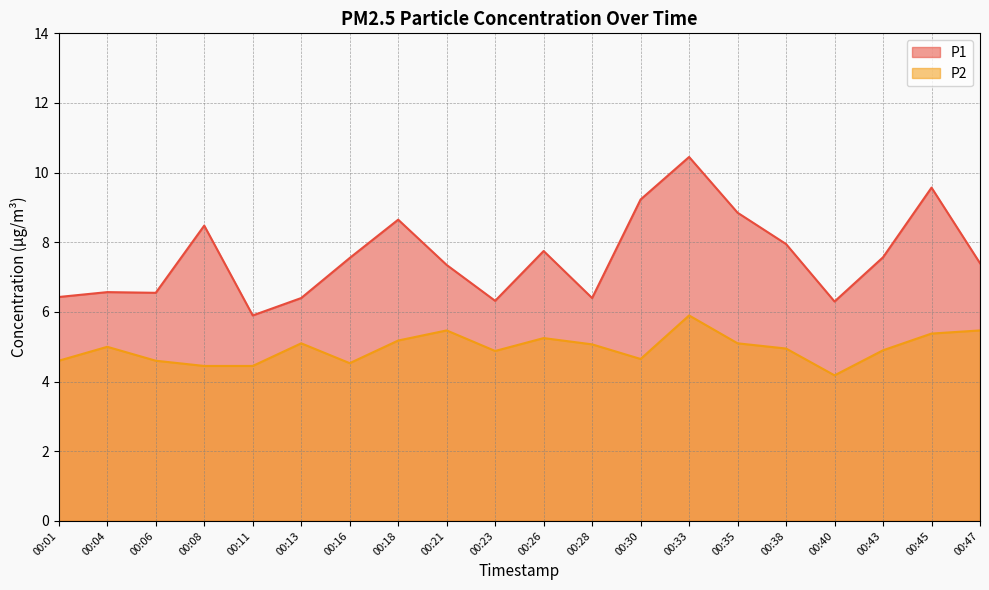

The P1 series shows 6.4 at 00:01. True or false?

True